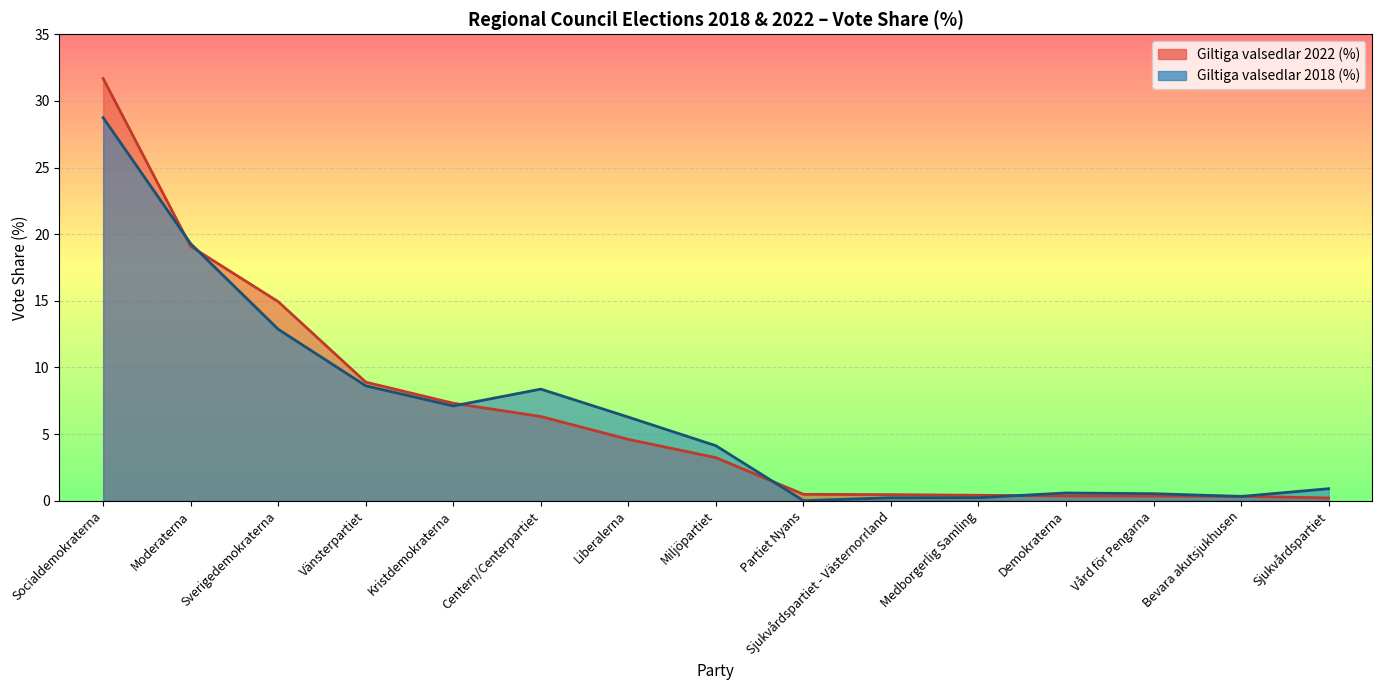

Which series ends up on top after the final intersection of Giltiga valsedlar 2022 (%) and Giltiga valsedlar 2018 (%)?

Giltiga valsedlar 2018 (%)